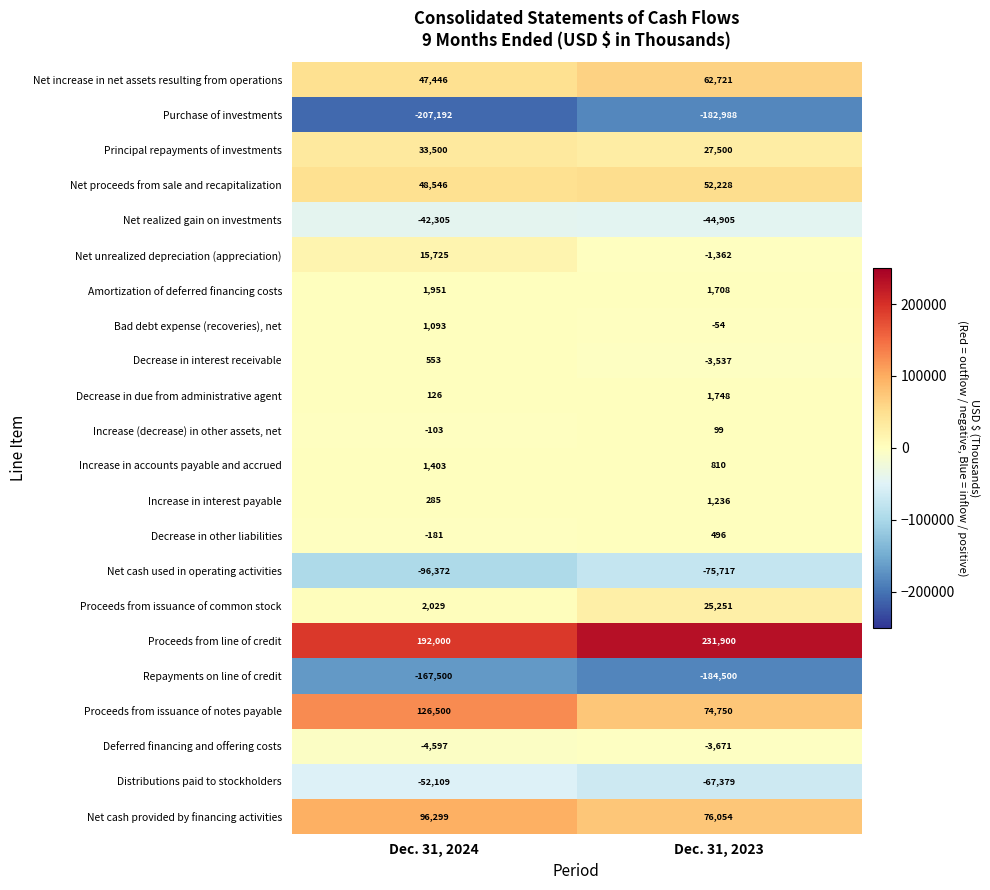

What value does the Bad debt expense (recoveries), net series have at Dec. 31, 2024, to the nearest 10?

1090